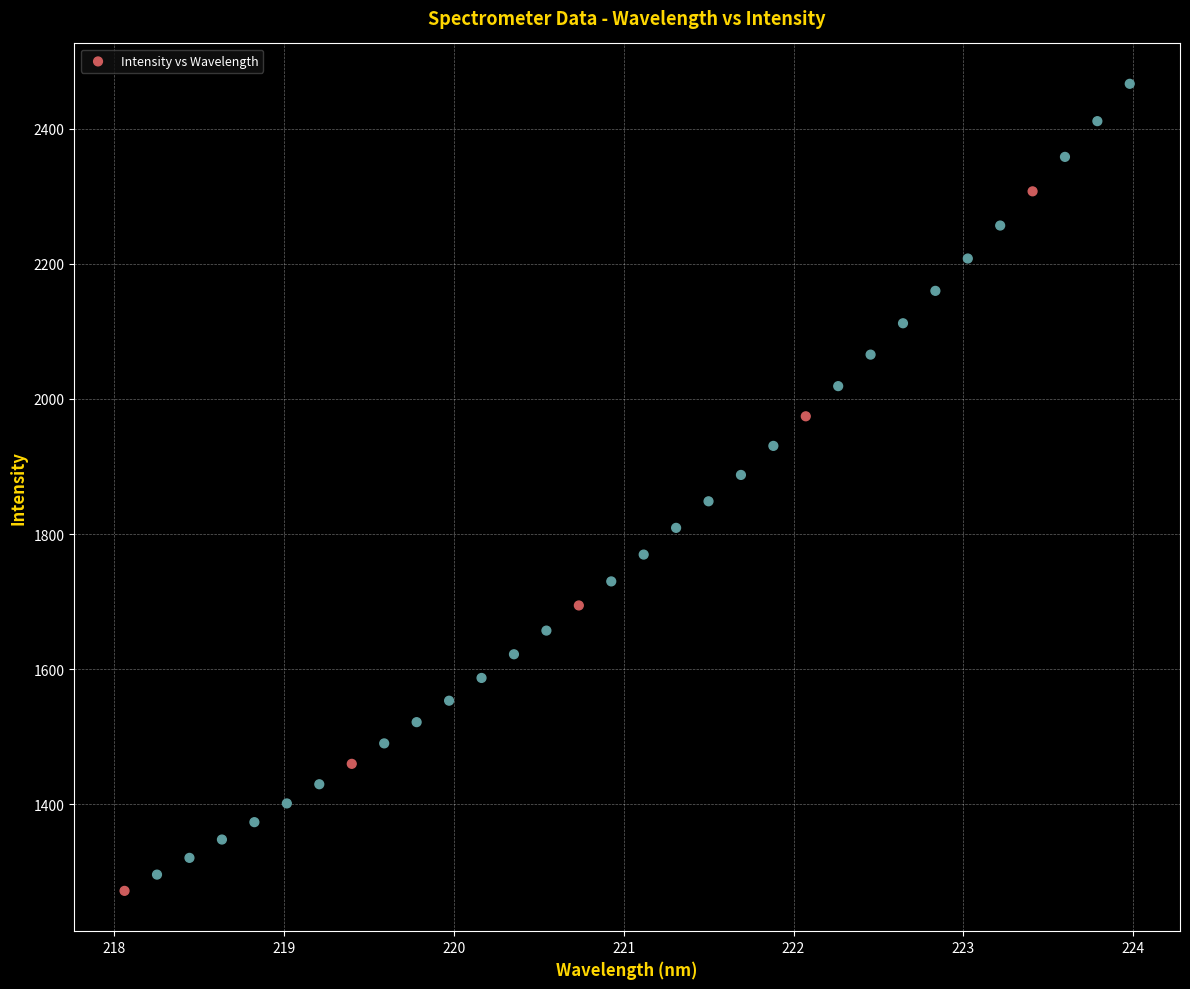

What is the range of X values (max minus min)?

5.9